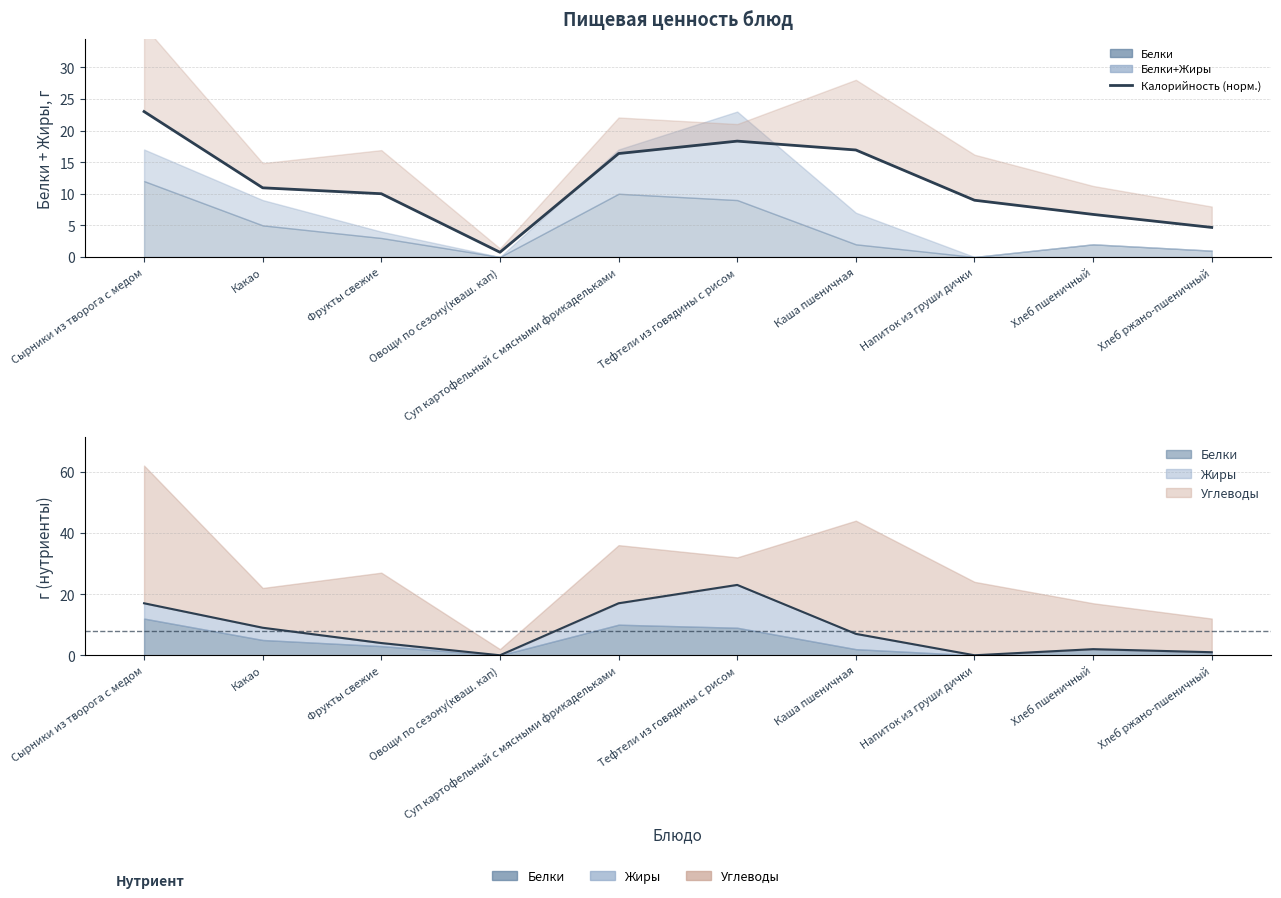

The chart shows a value of 10.0 at Фрукты свежие. True or false?

True